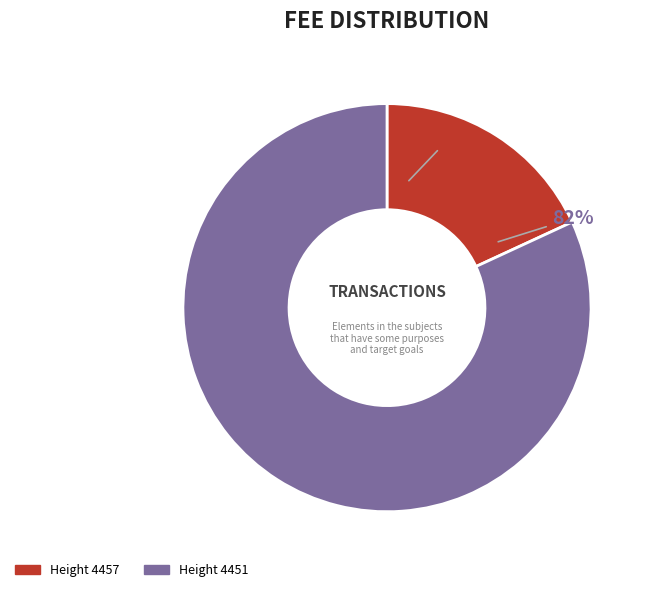

To the nearest percent, what is the difference between the 4457 and 4451 slice percentages?

64%